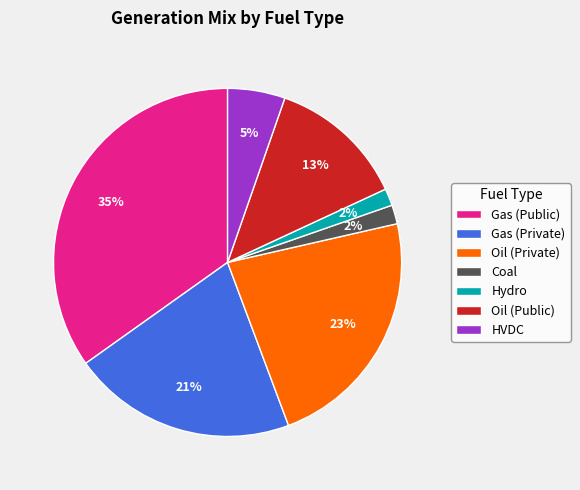

Is the sum of Gas (Public) and HVDC greater than half?

No